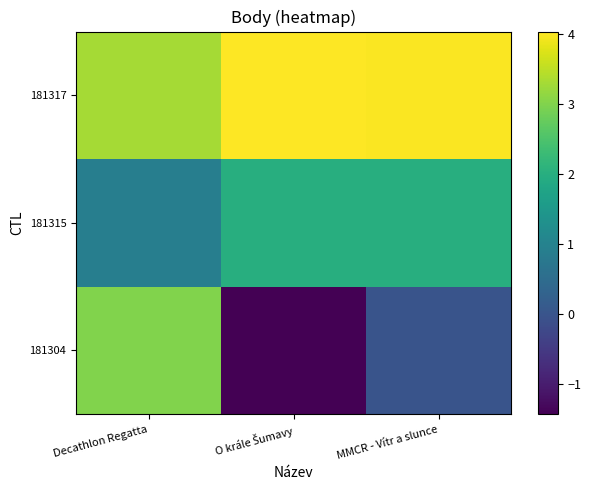

What is the spread (max minus min) of values at O krále Šumavy?

5.5